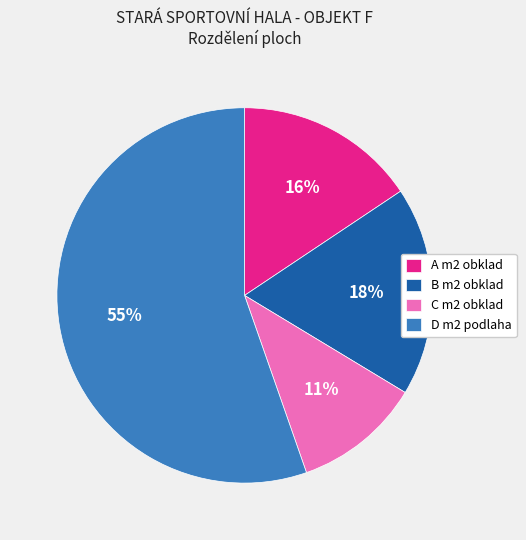

Which category has the smallest portion of the pie?

C m2 obklad